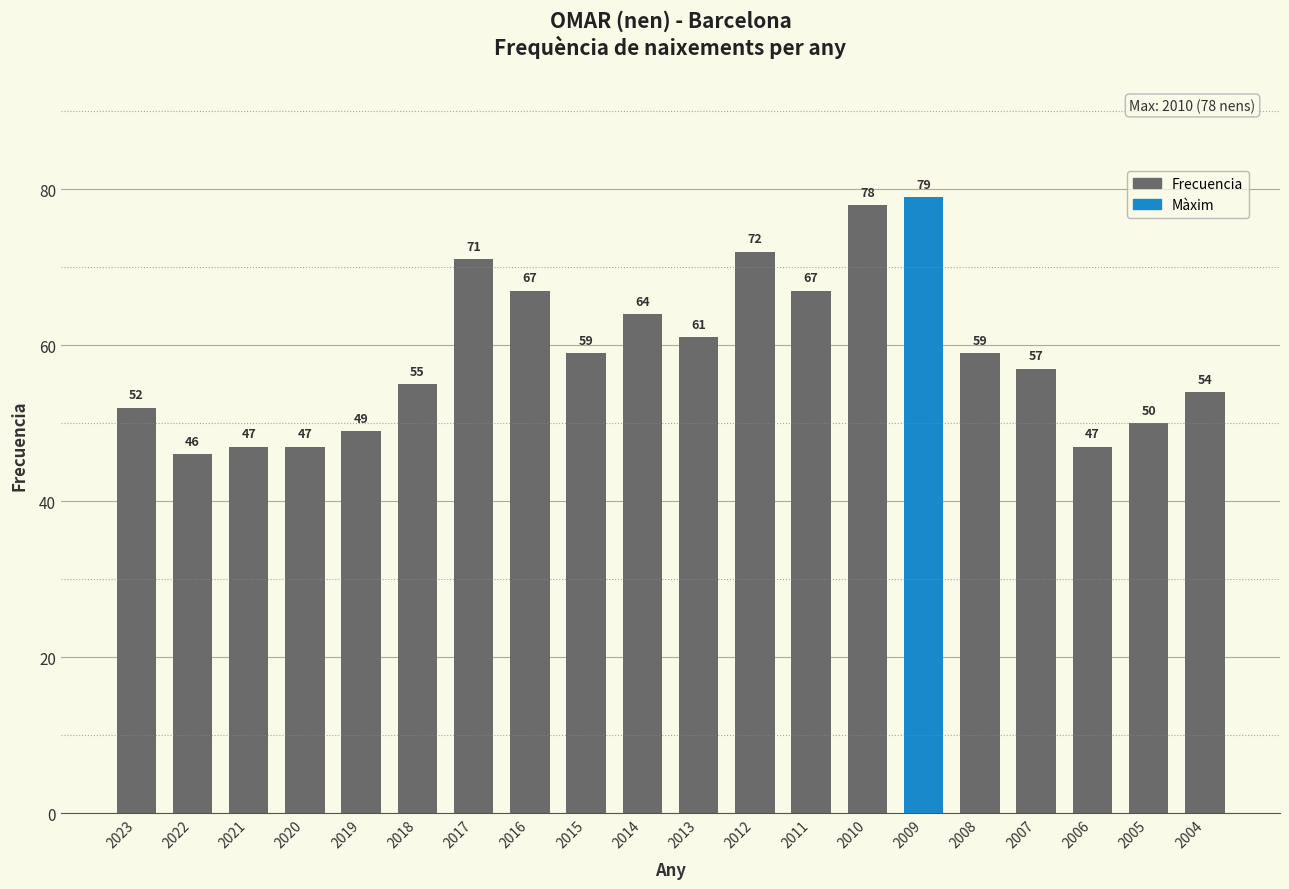

What is the change in value from 2017 to 2013?

-10